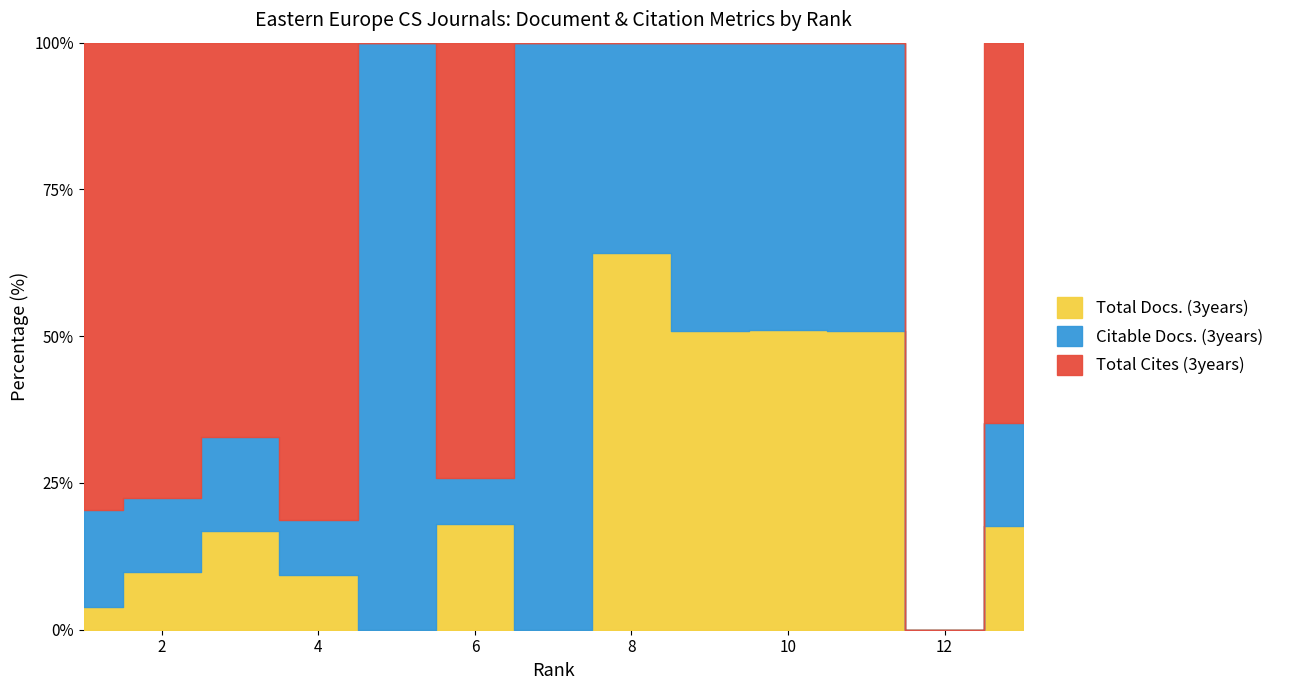

What is the sum of all Total Docs. (3years) values?

637